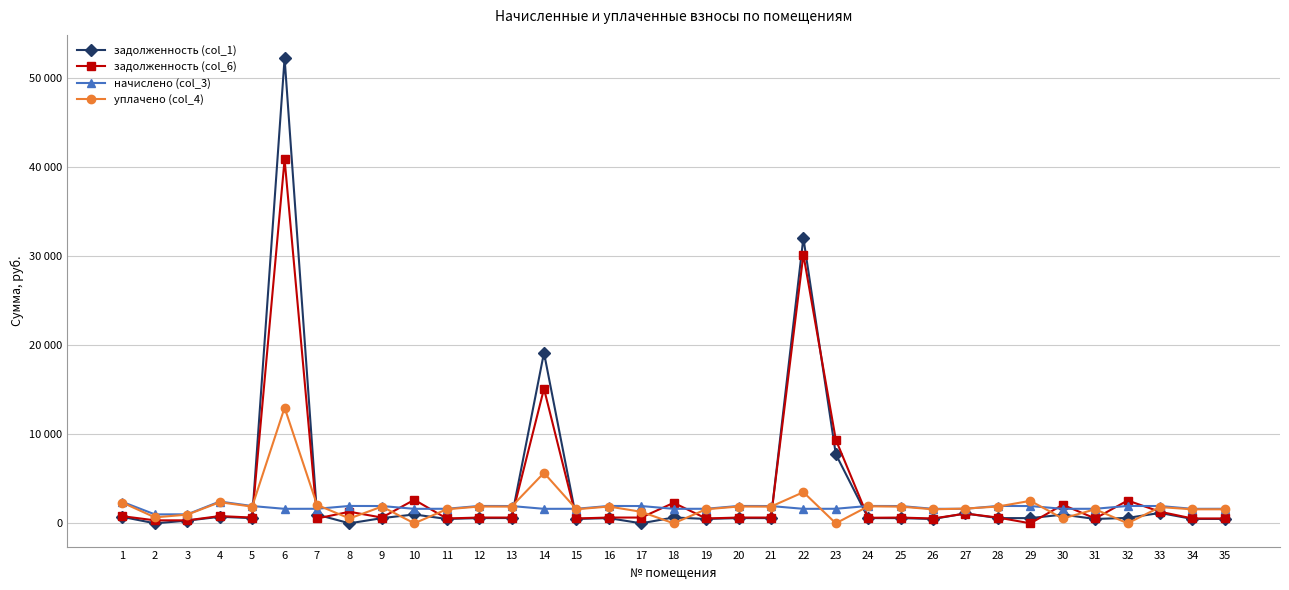

How many intersections are there between уплачено (col_4) and начислено (col_3)?

10